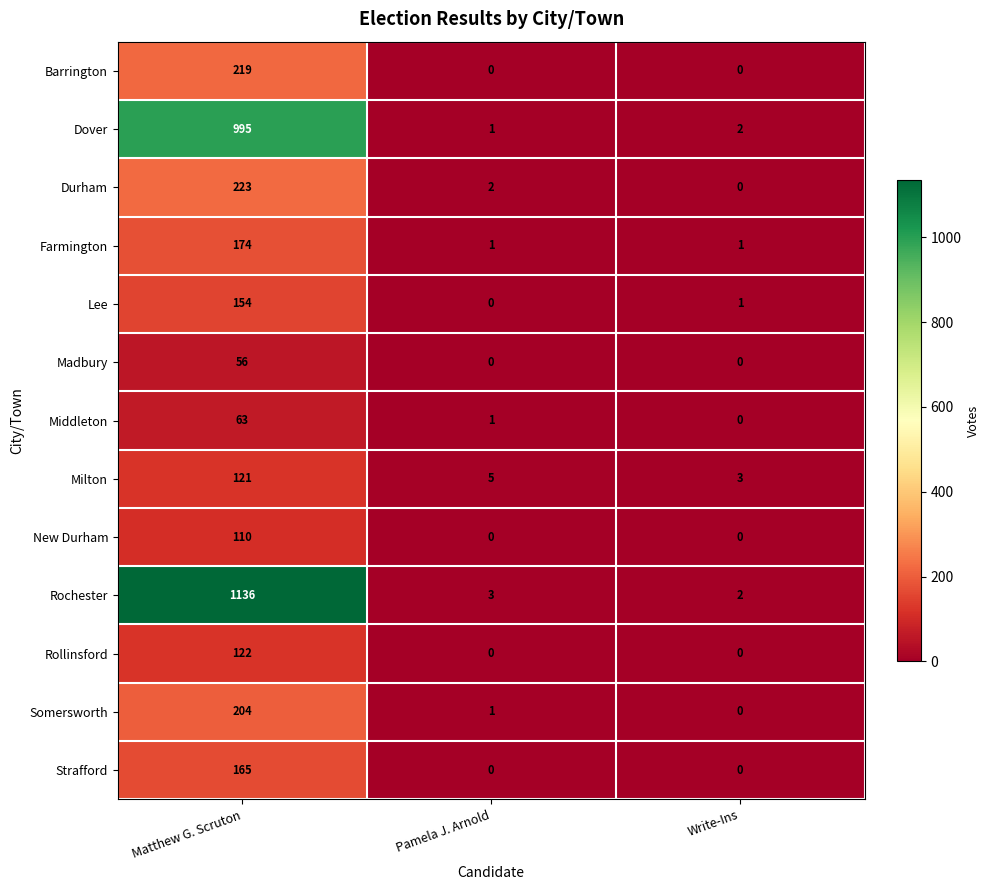

How many positive values does the Middleton series have?

2